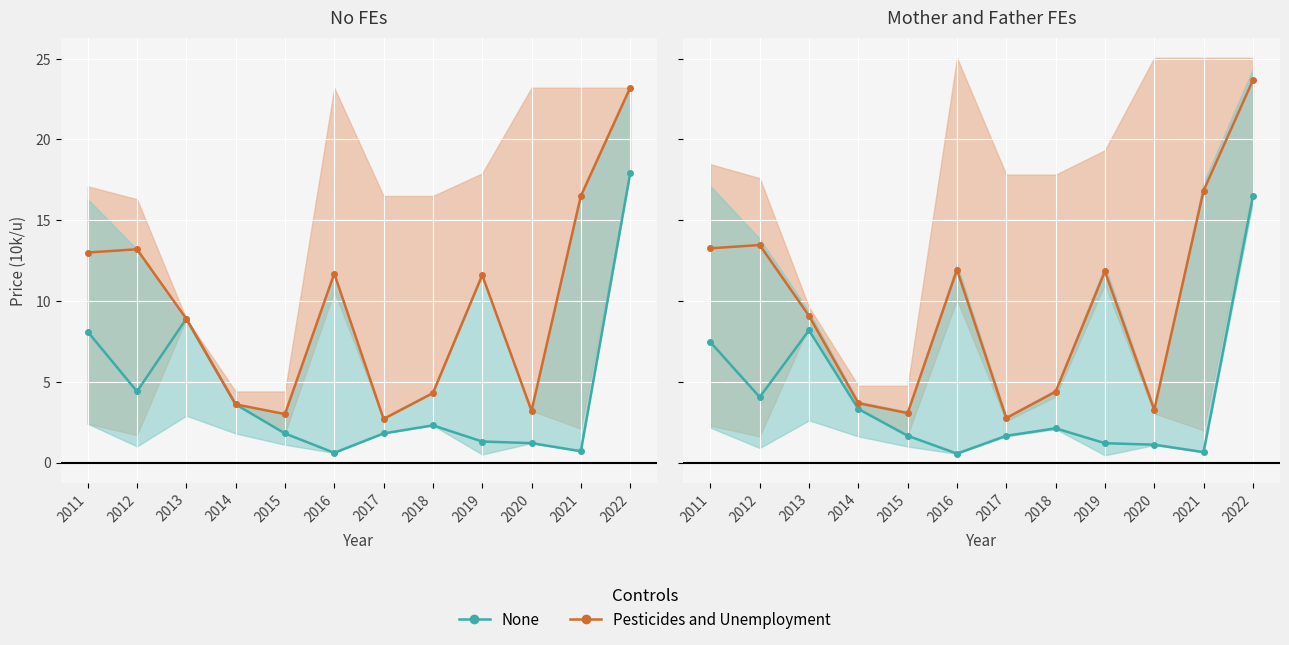

What is the greatest value displayed?

23.7